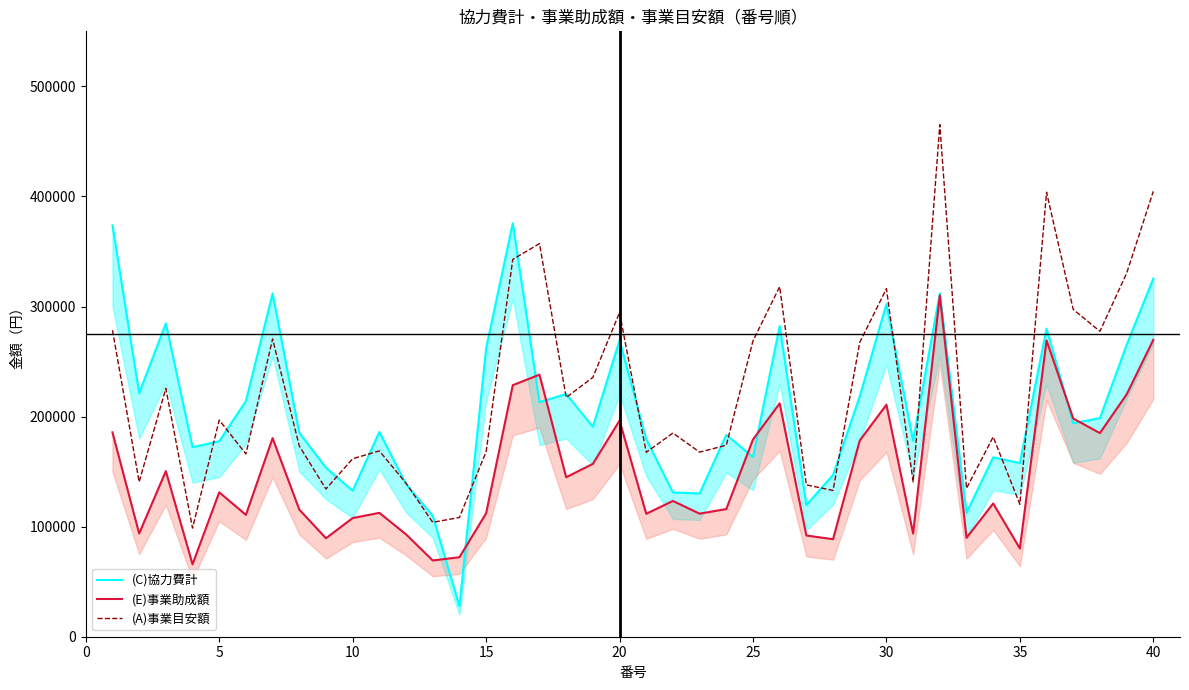

What is the minimum value for (A)事業目安額?

98700